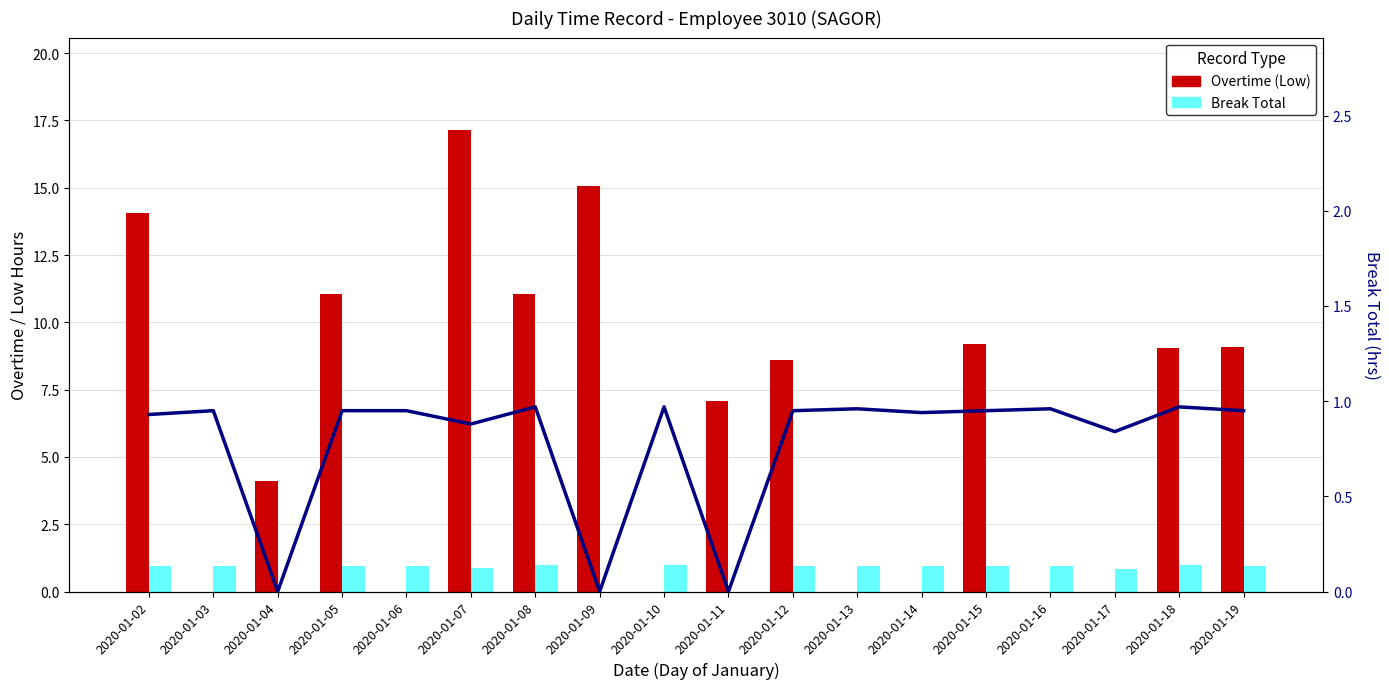

Are the bars horizontal?

No